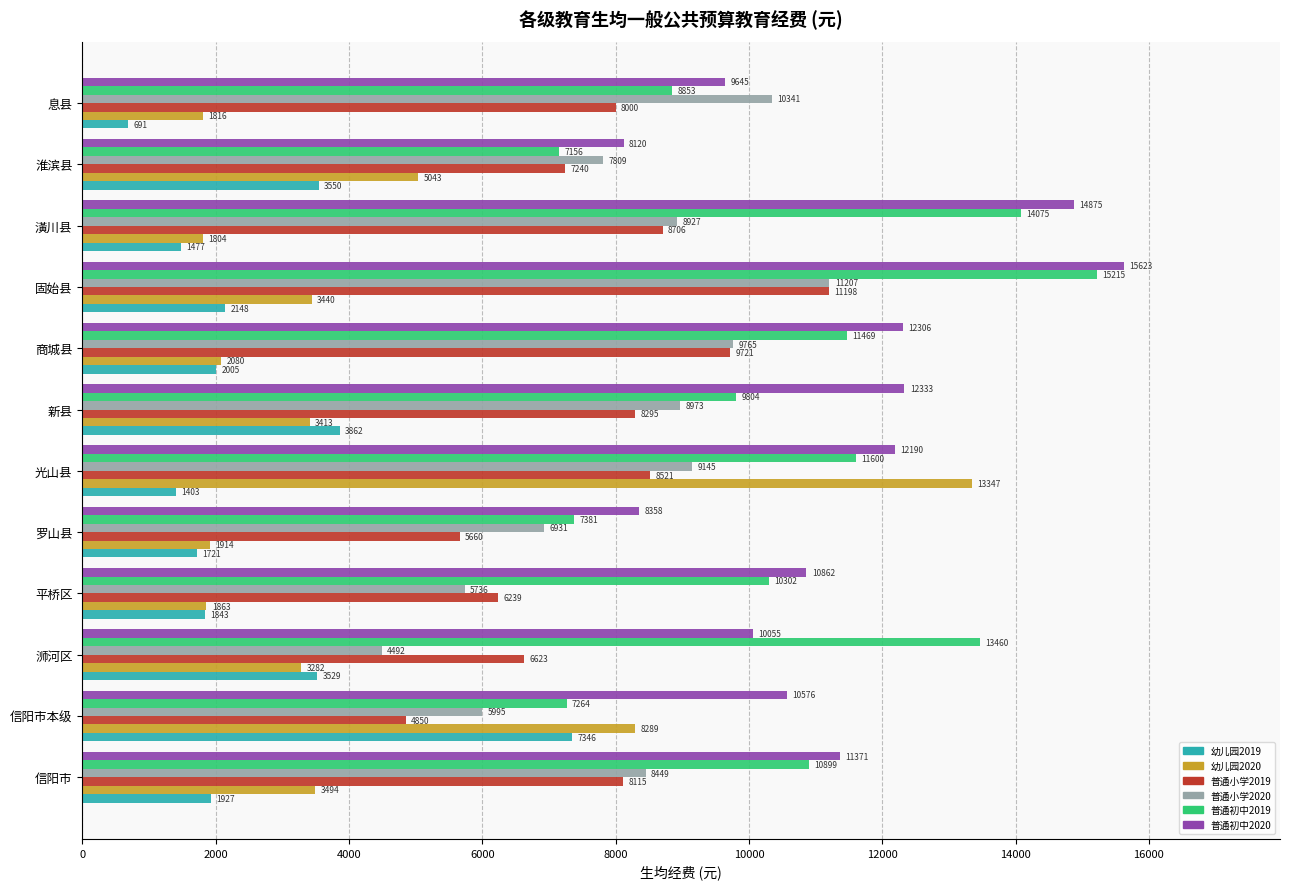

What is the sum of the 普通初中2019 values at 淮滨县 and 新县?

16961.0